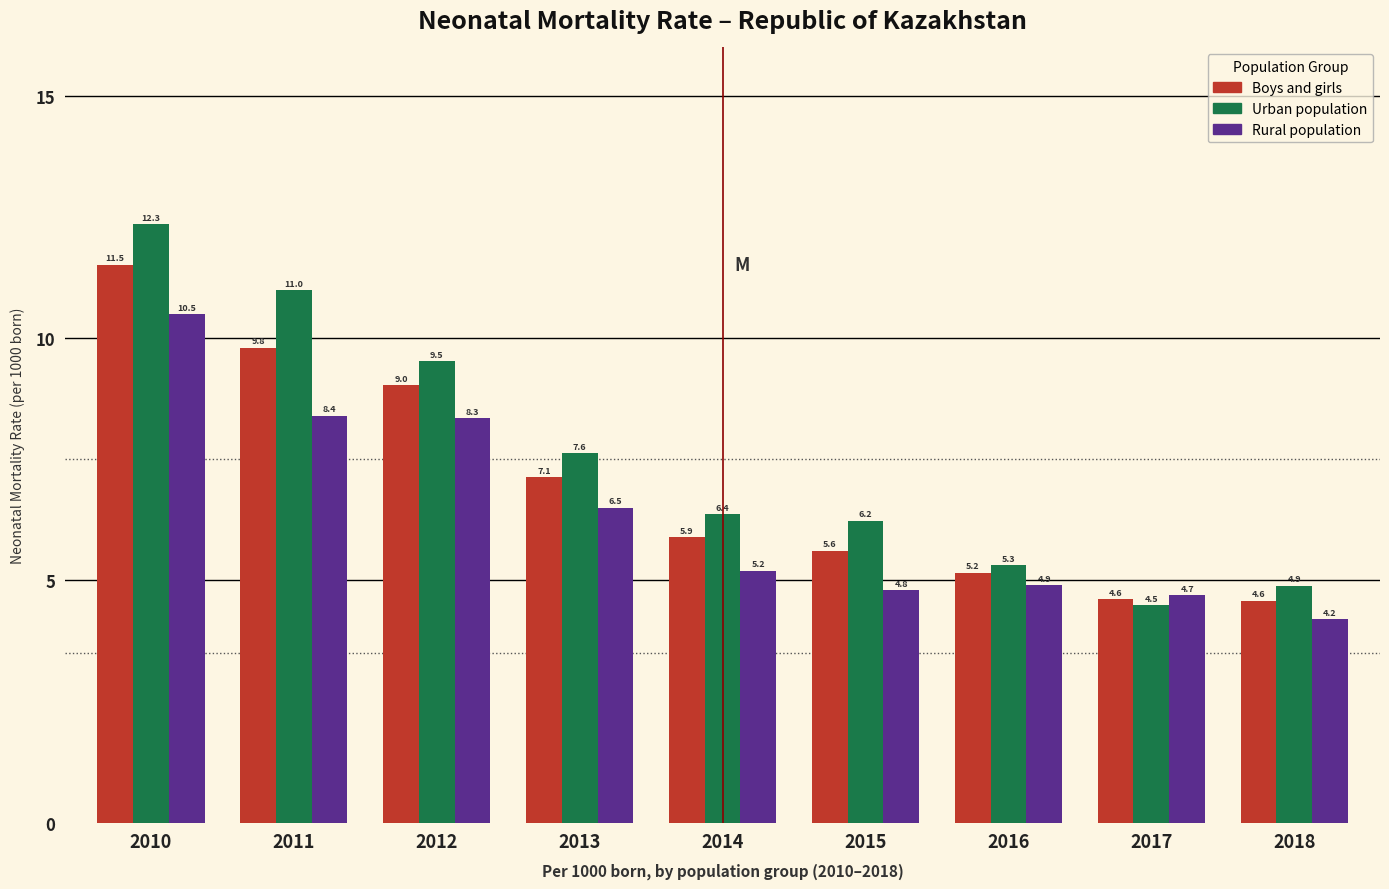

What is the smallest value displayed?

4.2